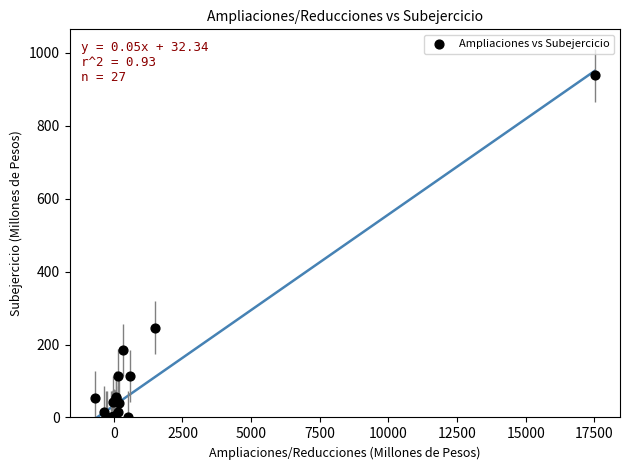

What Y value in the scatter plot is closest to 469?

246.1